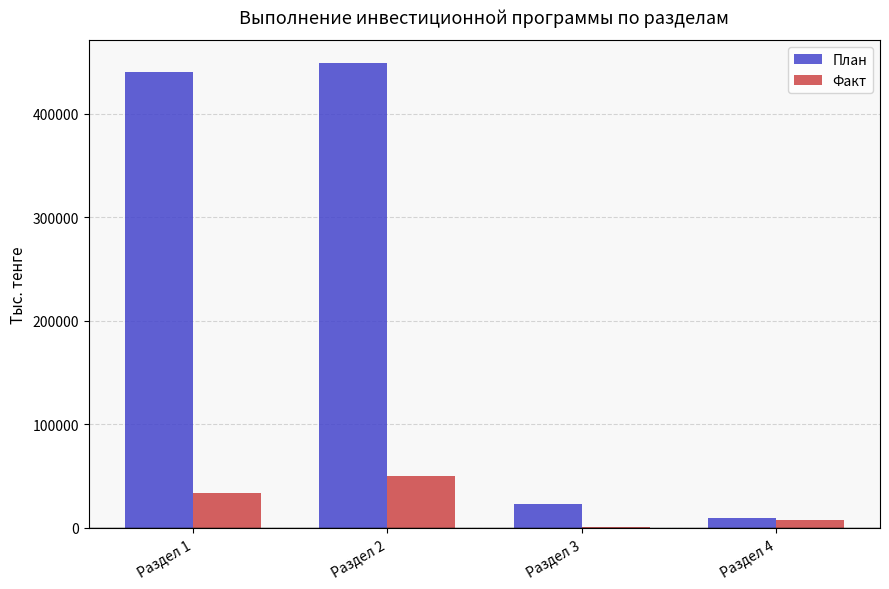

What is the maximum value for План?

448528.0